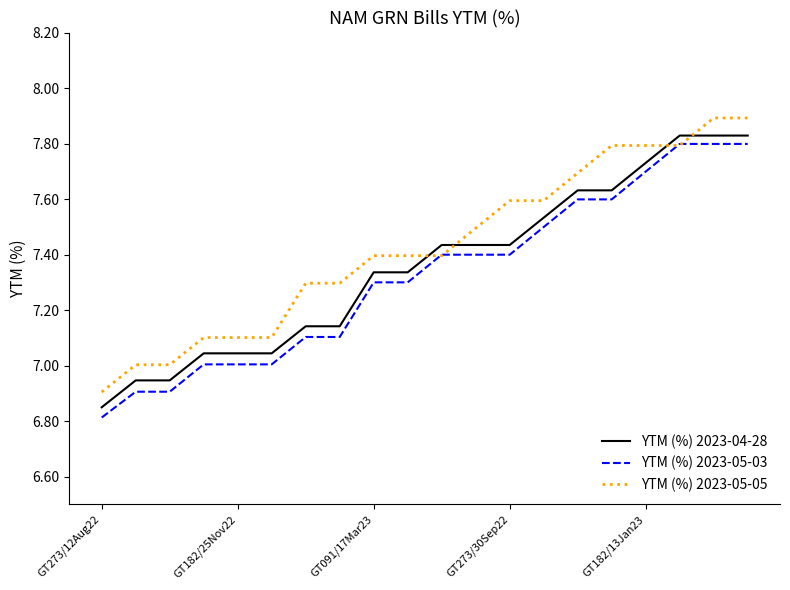

How many values in the YTM (%) 2023-04-28 series are below 7?

3